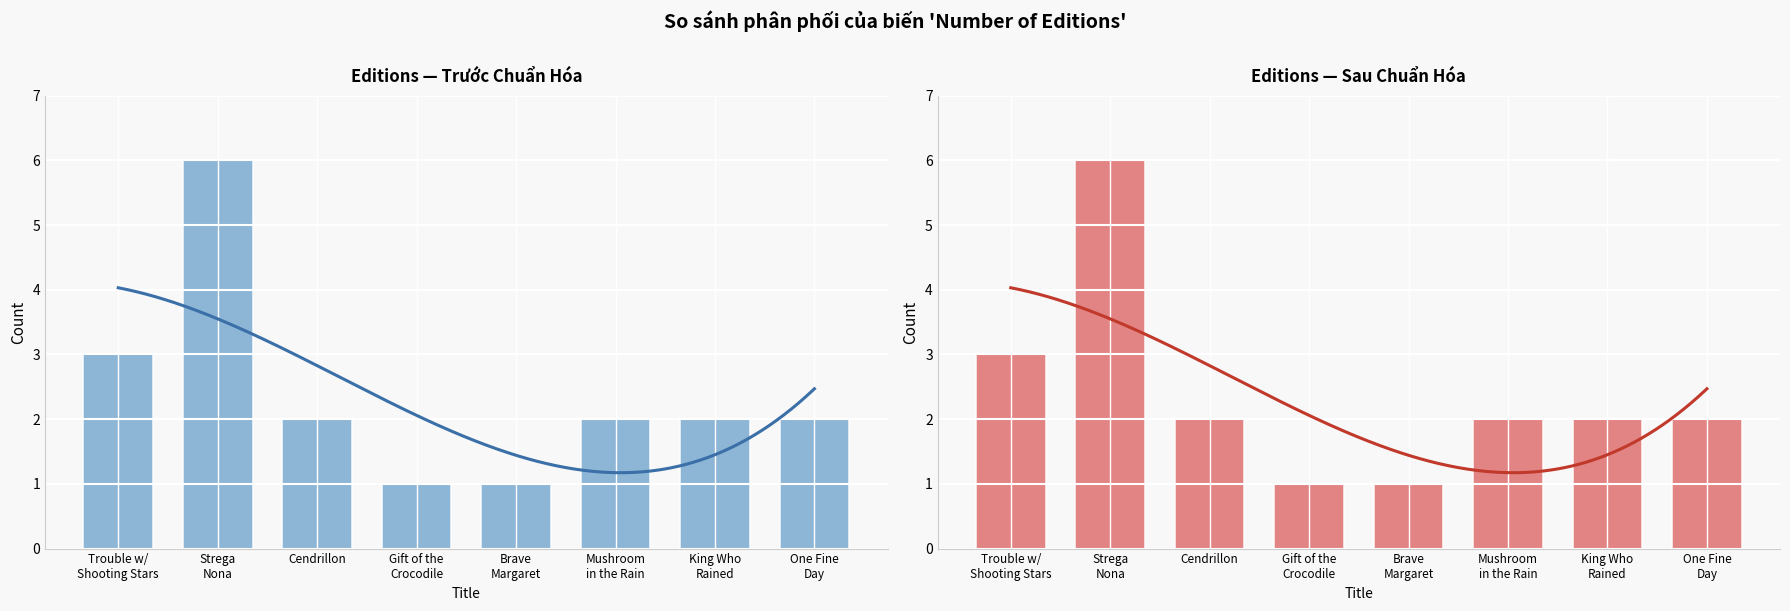

What is the change in value from Trouble w/
Shooting Stars to Mushroom
in the Rain?

-1